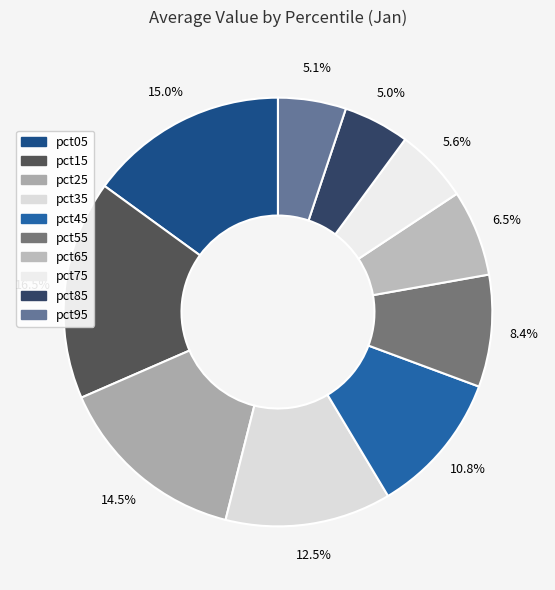

To the nearest percent, what is the combined percentage of pct55 and pct85?

13%